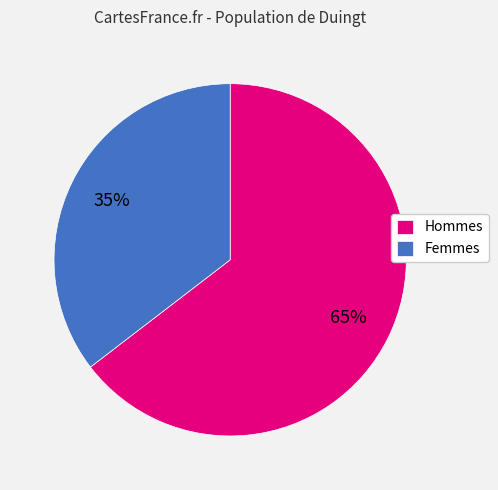

Which slice is the smallest?

Femmes